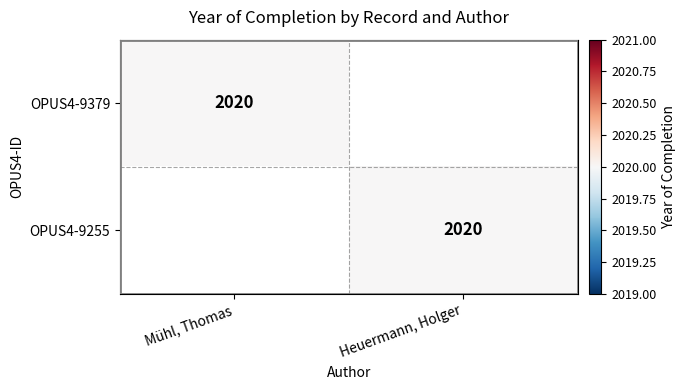

What is the maximum value shown in the chart?

2020